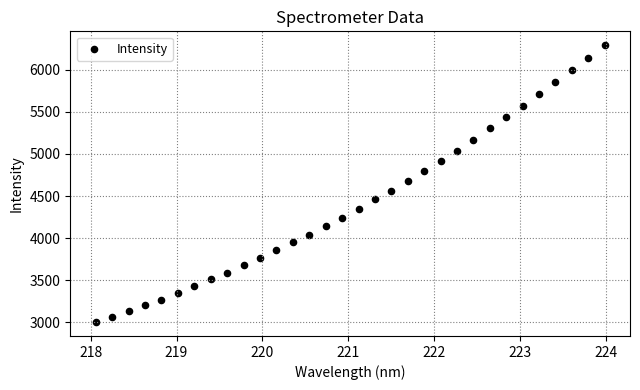

What is the range of Y values (max minus min)?

3290.5